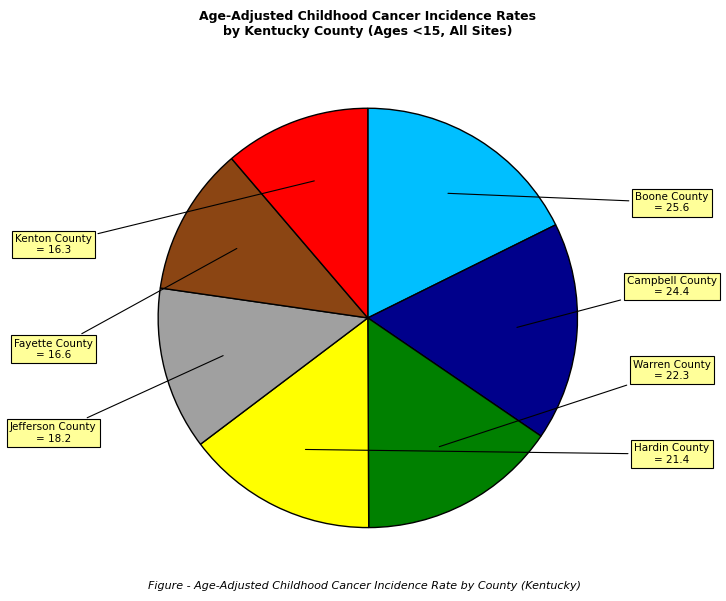

Is there a majority slice in this chart?

No